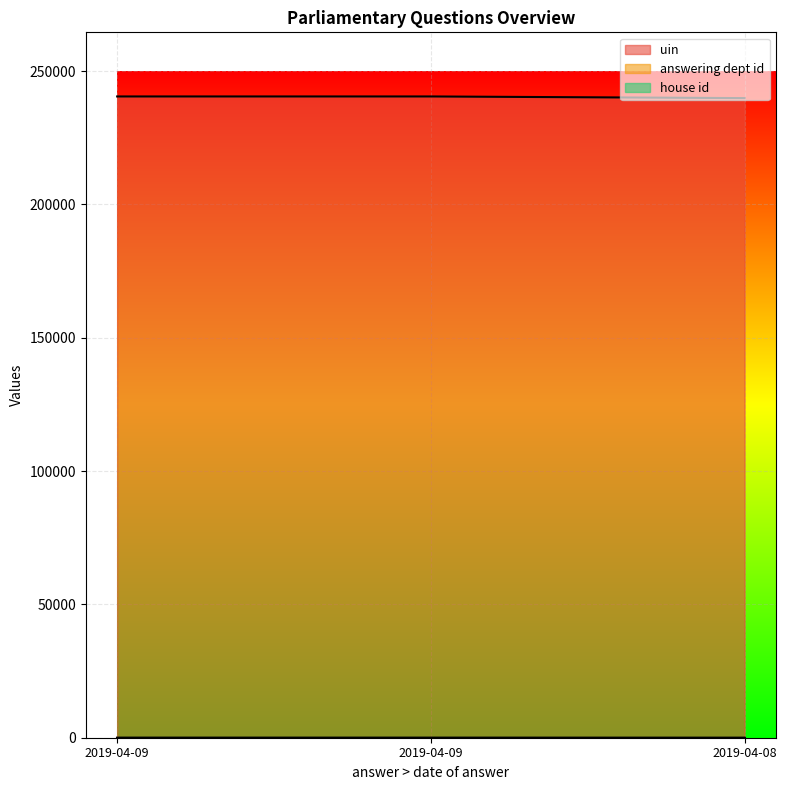

What is the value of the uin point at the 2nd from the left?

240472